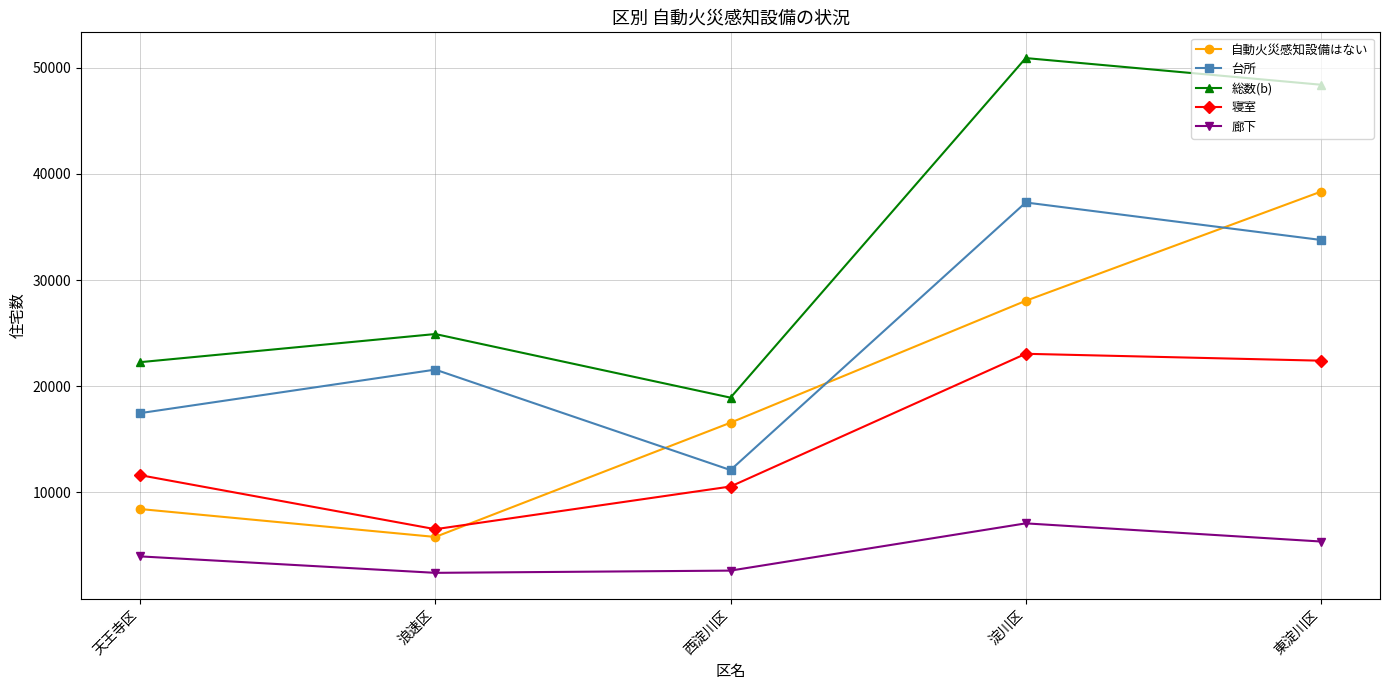

How many data points does each series have?

5